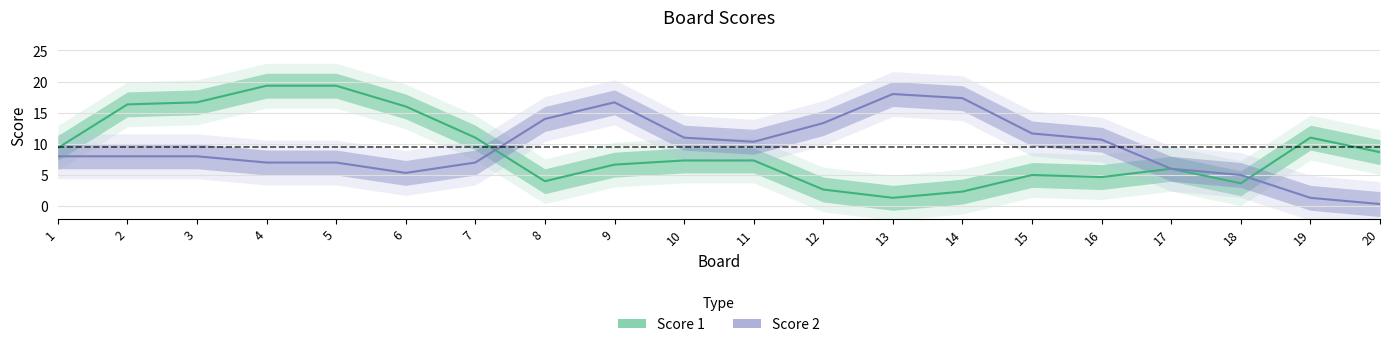

Is it true that Score 2 equals 10 at 15?

False